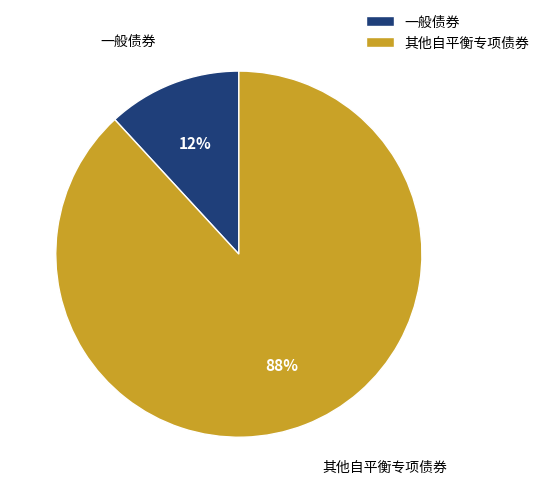

To the nearest percent, what portion does 一般债券 represent?

12%